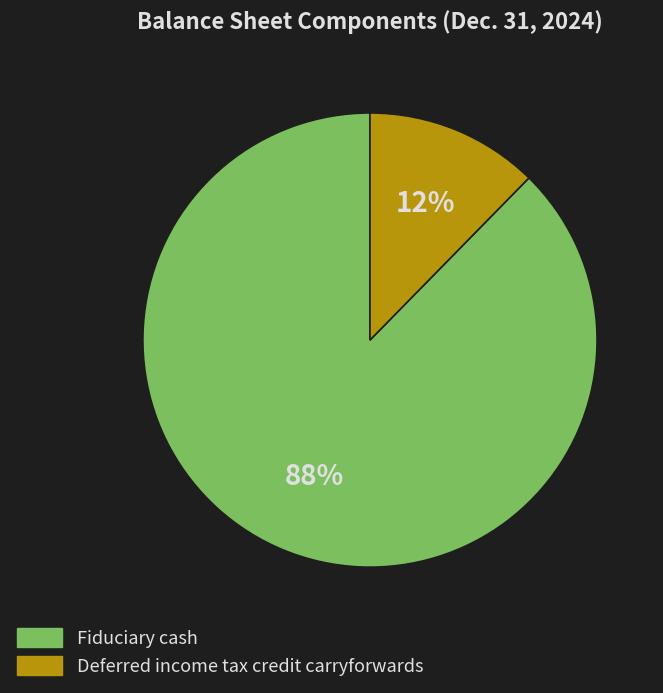

To the nearest percent, what percentage of the pie is Deferred income tax credit carryforwards?

12%